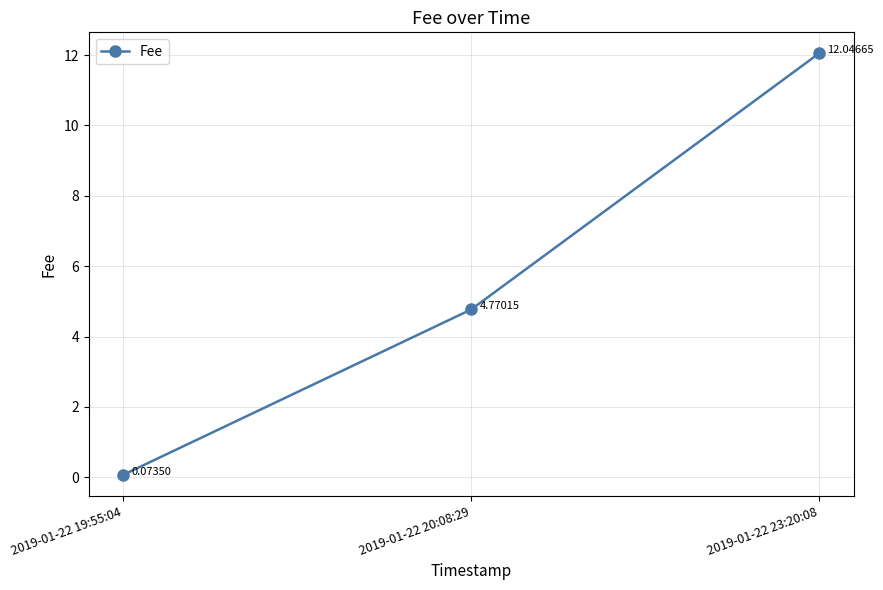

Does the chart have visible grid lines?

Yes